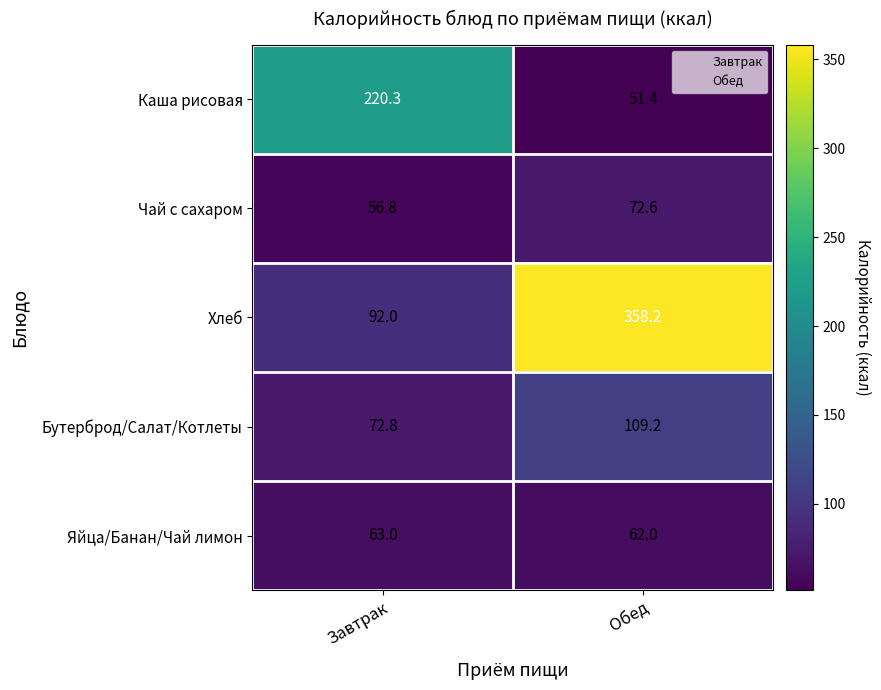

Is it true that Яйца/Банан/Чай лимон equals 62.0 at Обед?

True